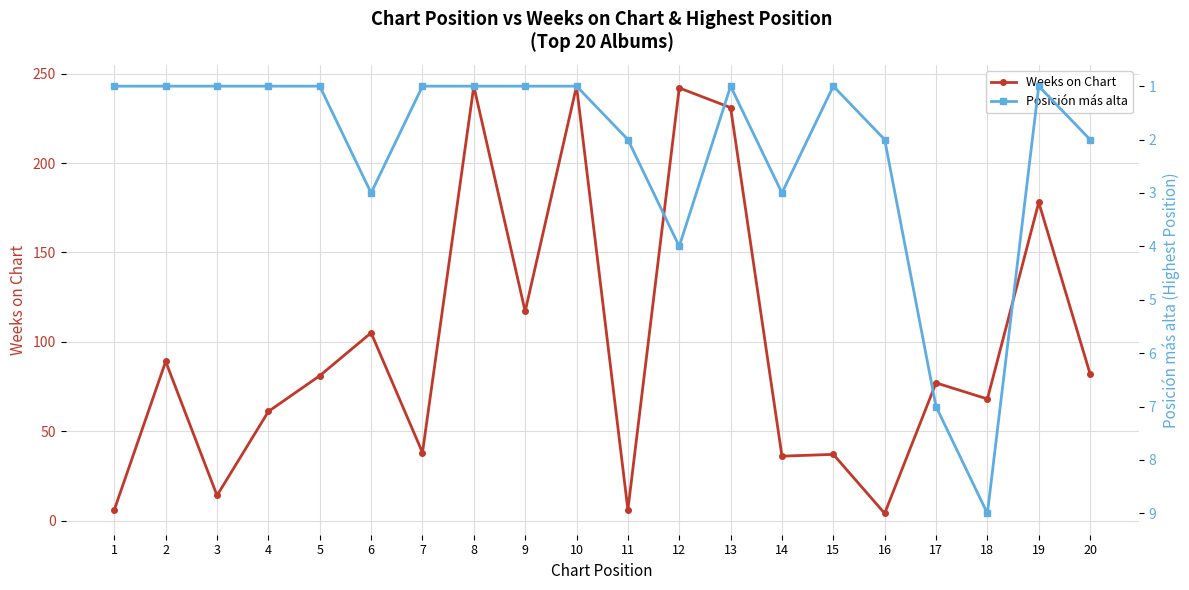

Reading right to left, extract all data points from this chart.

Weeks on Chart: 20=82	19=178	18=68	17=77	16=4	15=37	14=36	13=231	12=242	11=6	10=243	9=117	8=243	7=38	6=105	5=81	4=61	3=14	2=89	1=6
Posición más alta: 20=2	19=1	18=9	17=7	16=2	15=1	14=3	13=1	12=4	11=2	10=1	9=1	8=1	7=1	6=3	5=1	4=1	3=1	2=1	1=1